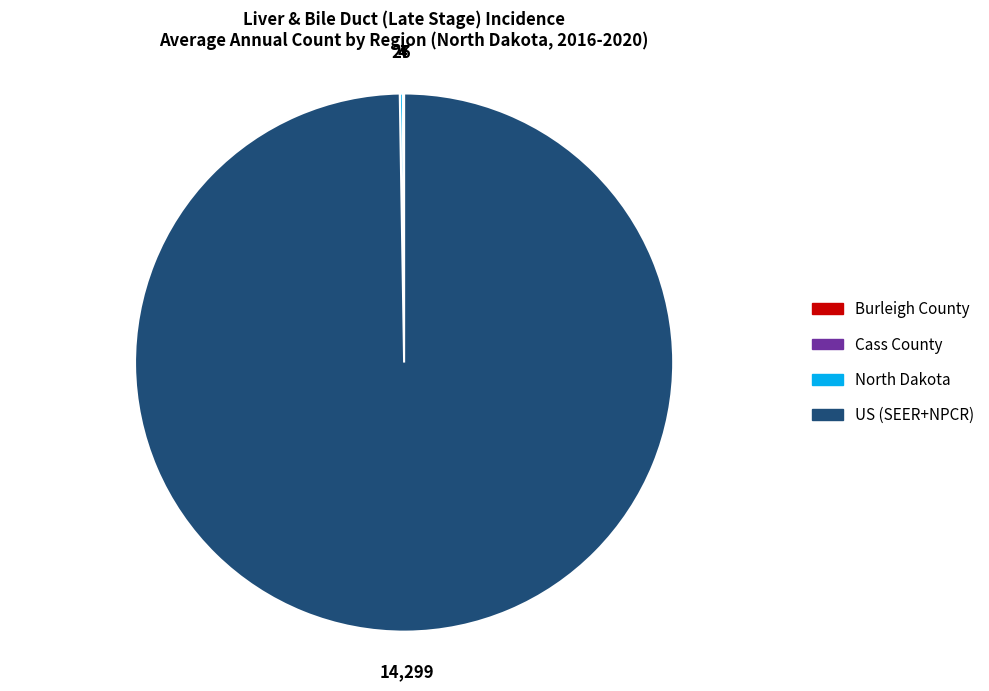

Which category has the biggest portion of the pie?

US (SEER+NPCR)